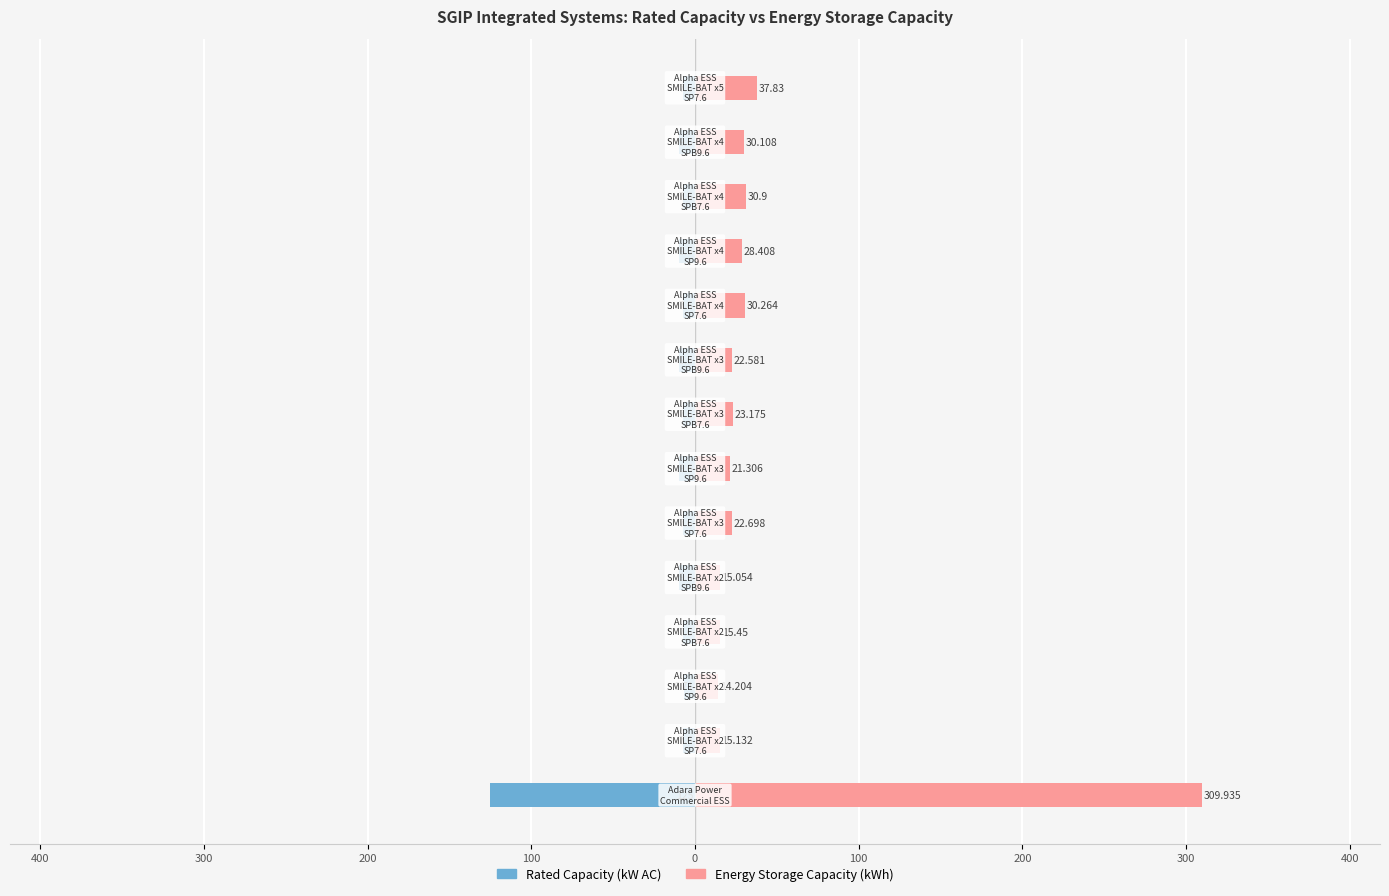

Rank the series by their maximum value, from lowest to highest.

Rated Capacity (kW AC), Energy Storage Capacity (kWh)